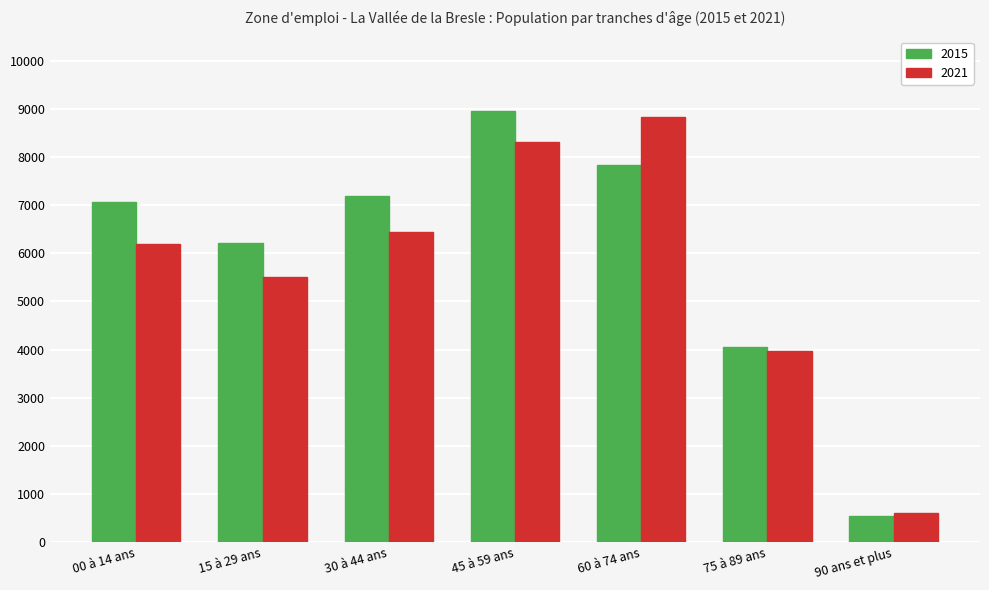

What is the difference between the highest and lowest values at 90 ans et plus?

69.9